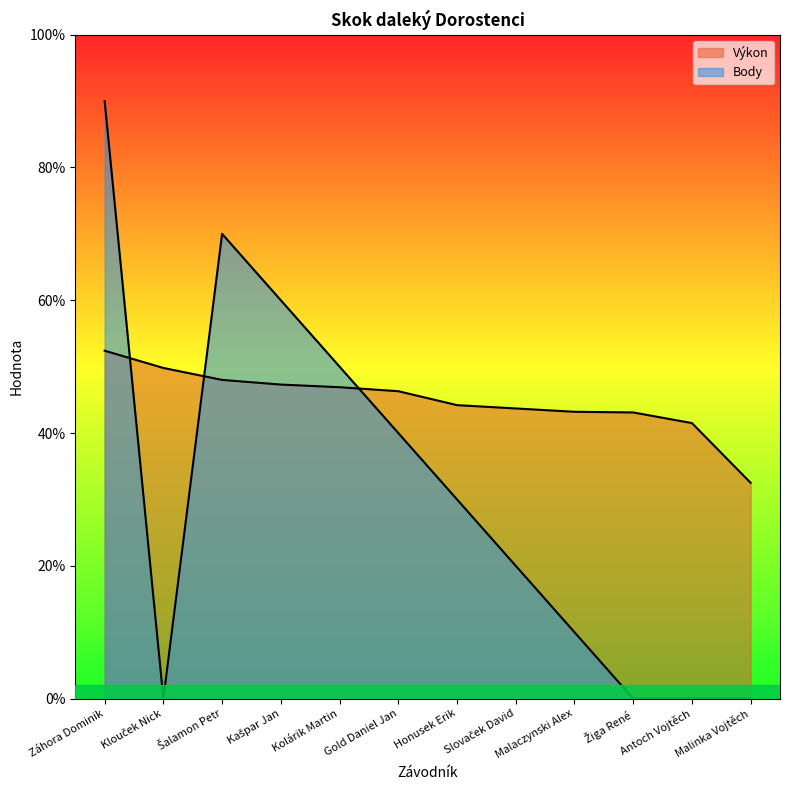

Where does the Body series first go above 3?

Záhora Dominik